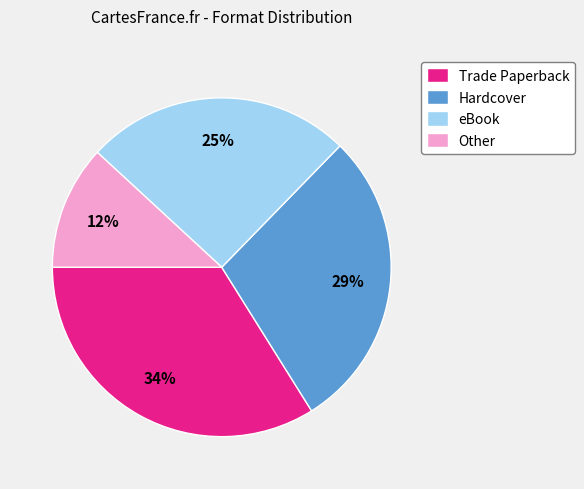

Does Other represent more than half of the total?

No